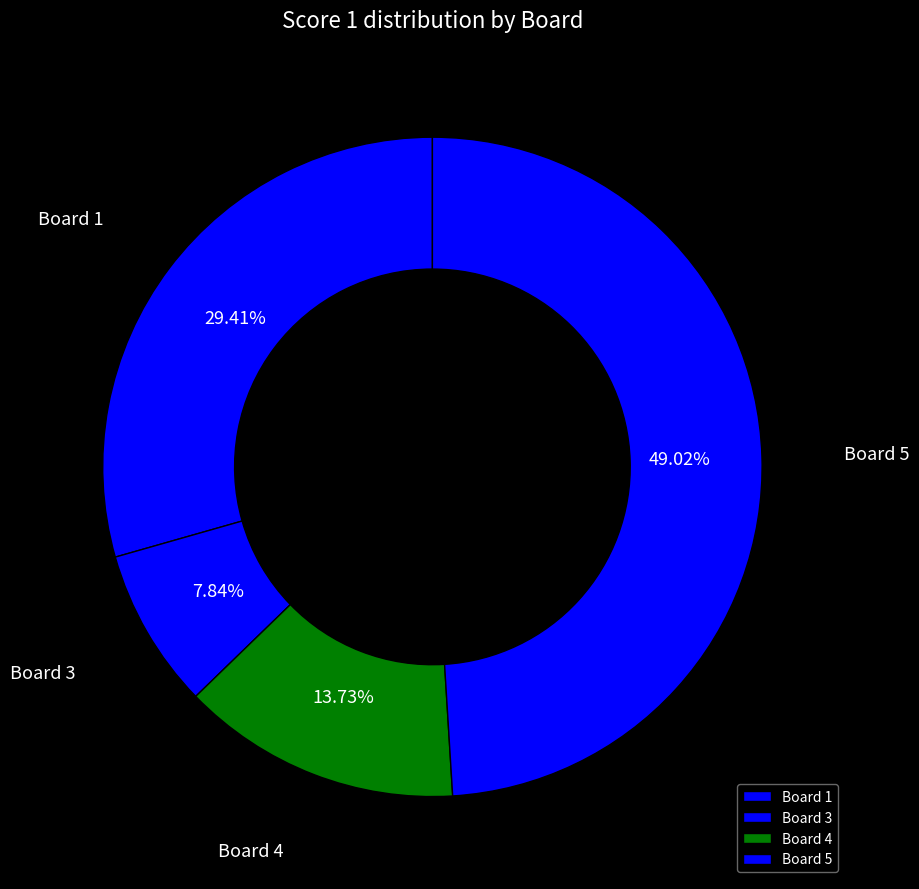

Which has a higher value, Board 1 or Board 5?

Board 5